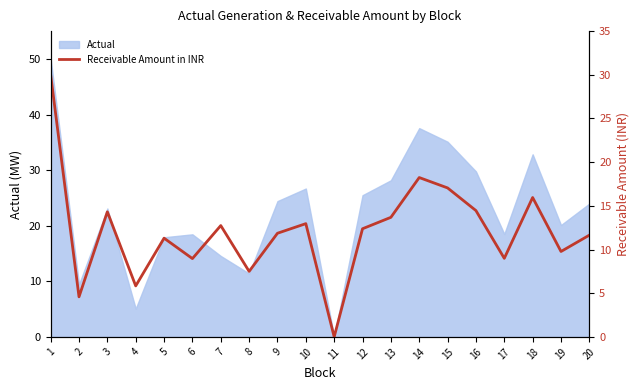

List the labels in order of value, smallest first.

11, 2, 4, 8, 6, 17, 19, 5, 20, 9, 12, 7, 10, 13, 3, 16, 18, 15, 14, 1